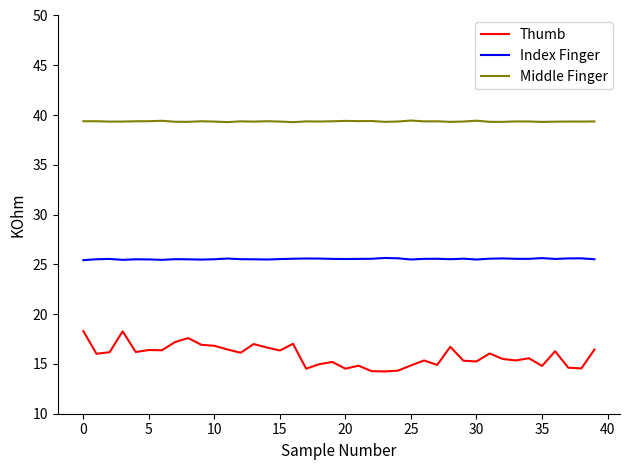

What are all the series names shown in the legend?

Thumb, Index Finger, Middle Finger